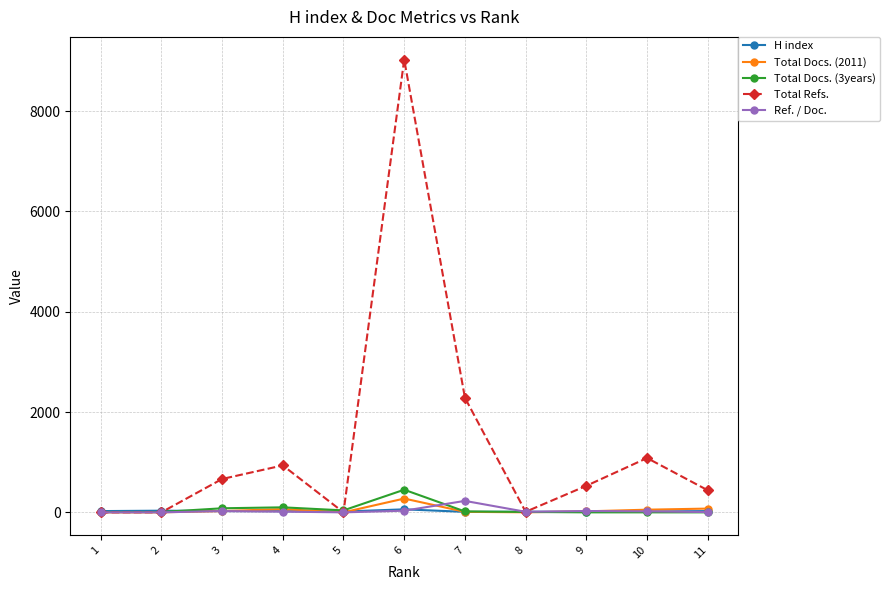

How many values in the Ref. / Doc. series exceed 14?

6